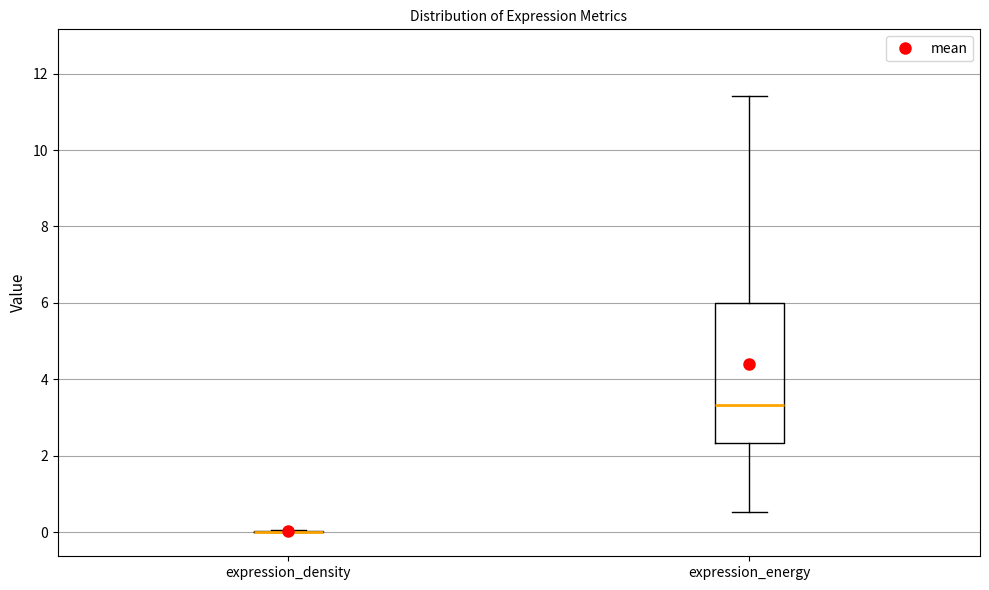

Which box is the tallest, from its lower edge to its upper edge?

expression_energy